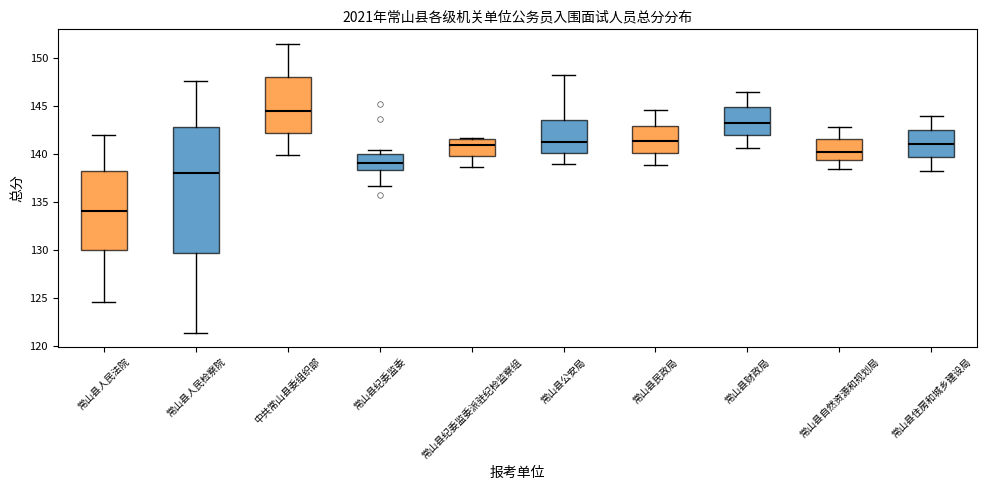

Comparing the boxes themselves (not the whiskers), which one is the tallest?

常山县人民检察院